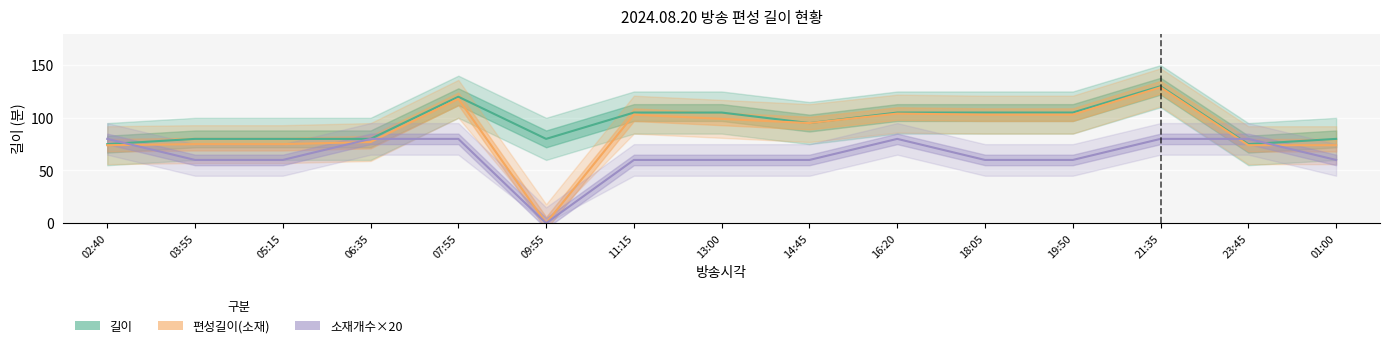

What is the label of the 6th point from the left?

09:55